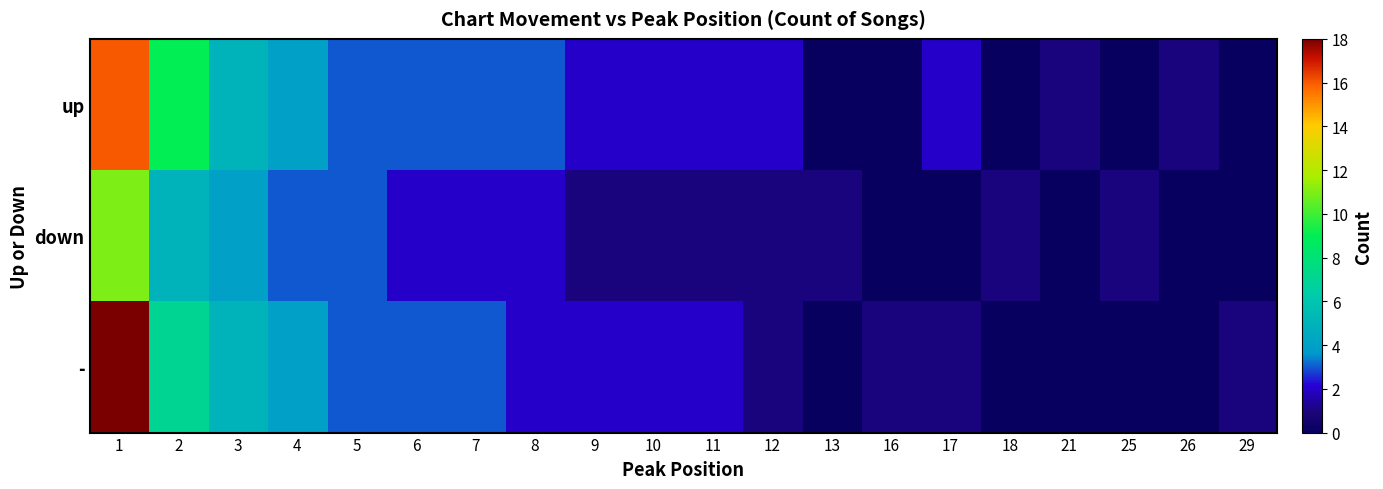

At which category is the sum across all series the highest?

1